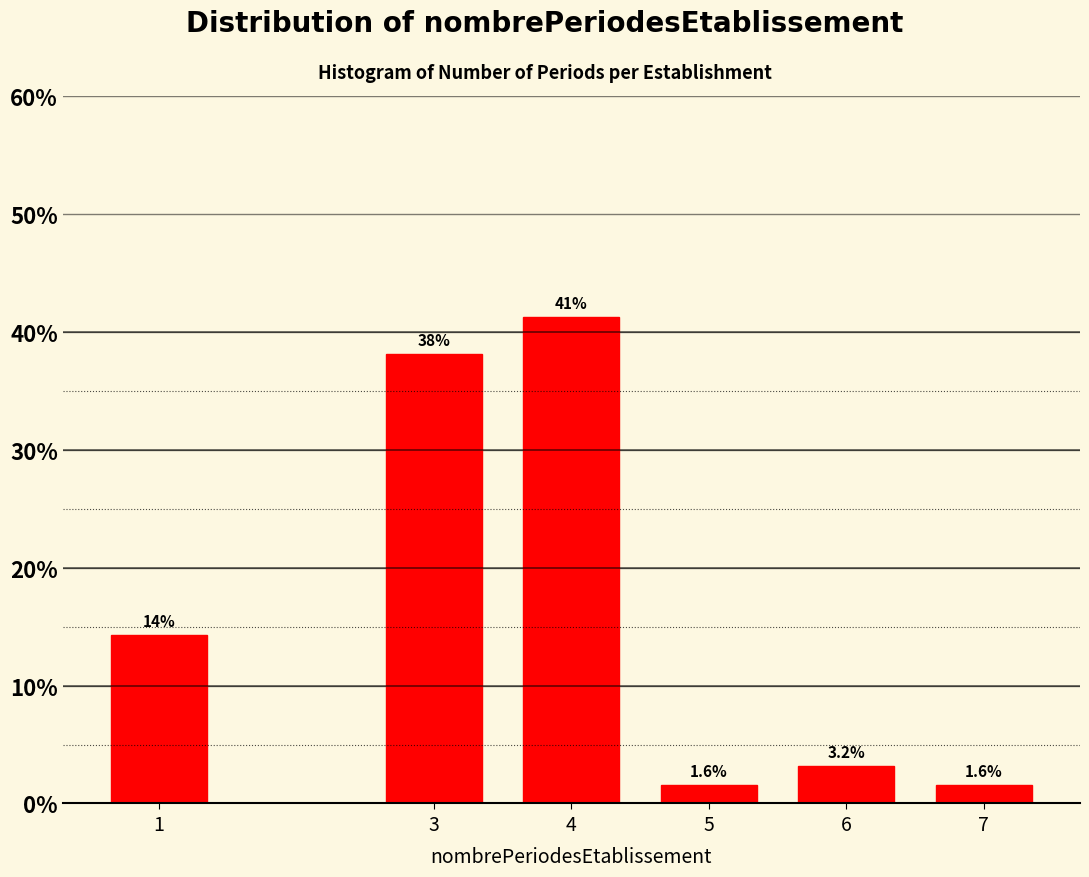

Reading left to right, transcribe all the data shown in this chart.

1=14.3	3=38.1	4=41.3	5=1.6	6=3.2	7=1.6